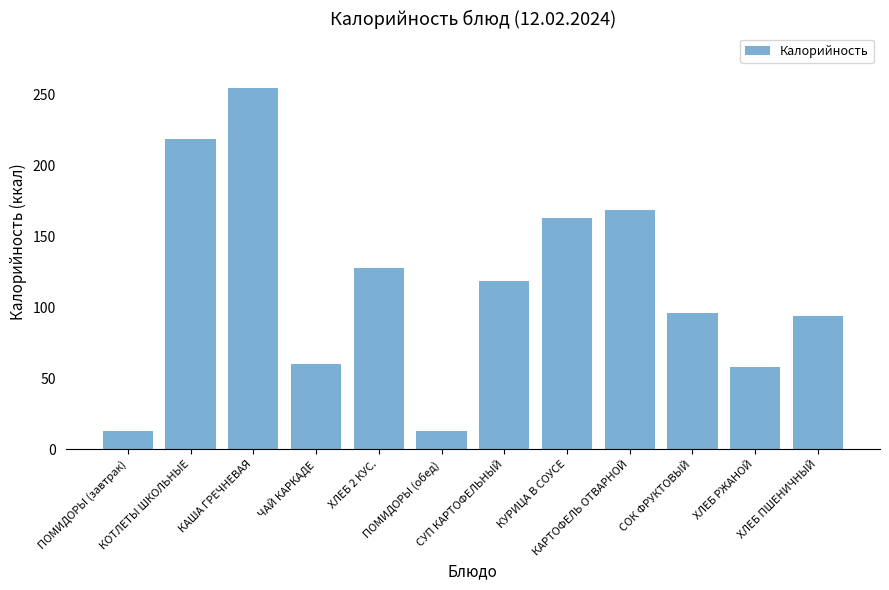

How many values are below 119?

6